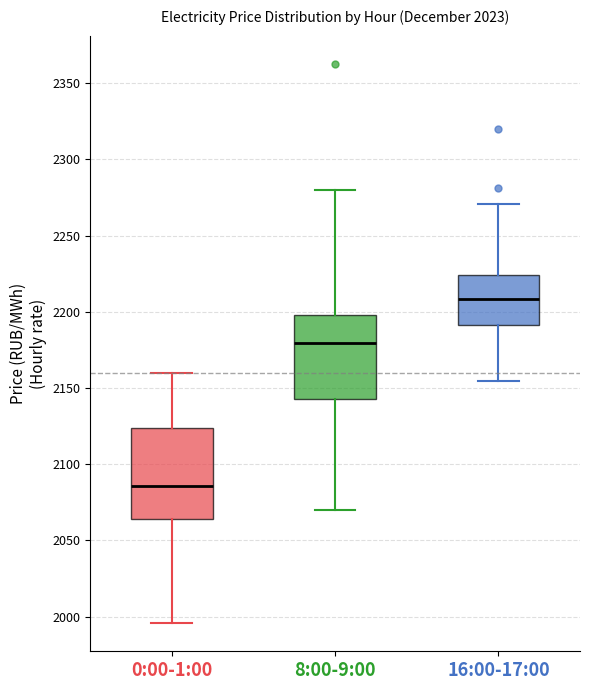

Which box has the lowest median line?

0:00-1:00